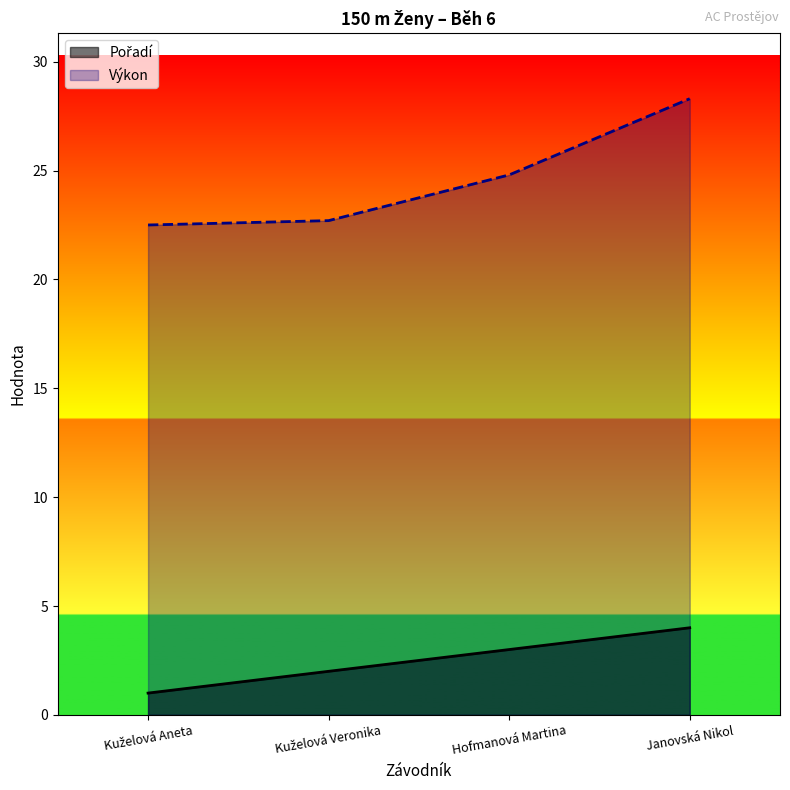

Which series has the largest range (max minus min)?

Výkon